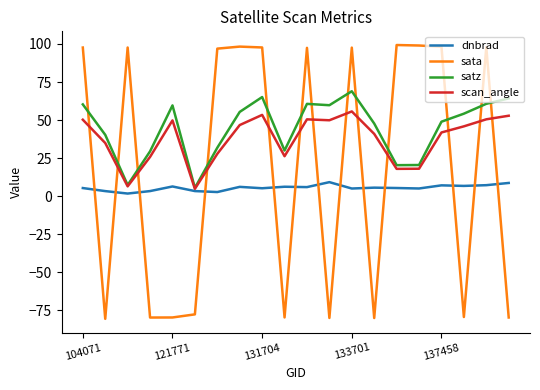

Rank the series by their average value, from lowest to highest.

dnbrad, sata, scan_angle, satz